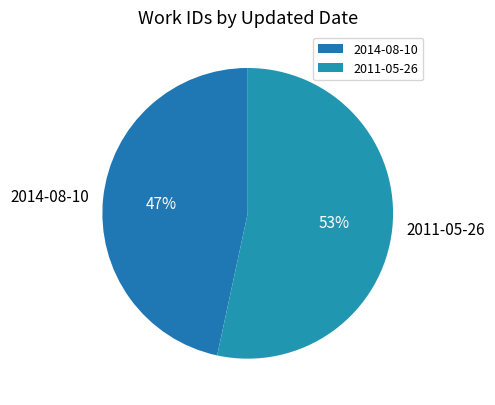

What is the largest slice in the pie chart?

2011-05-26